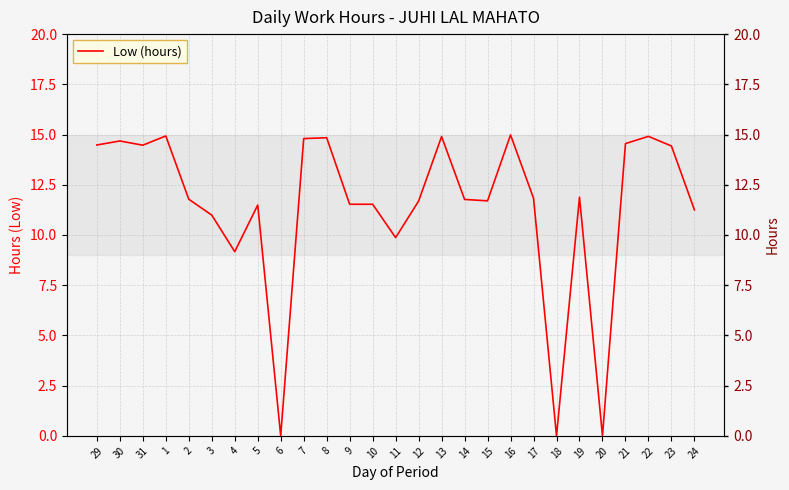

Is it true that the value at 16 is 15.0?

True